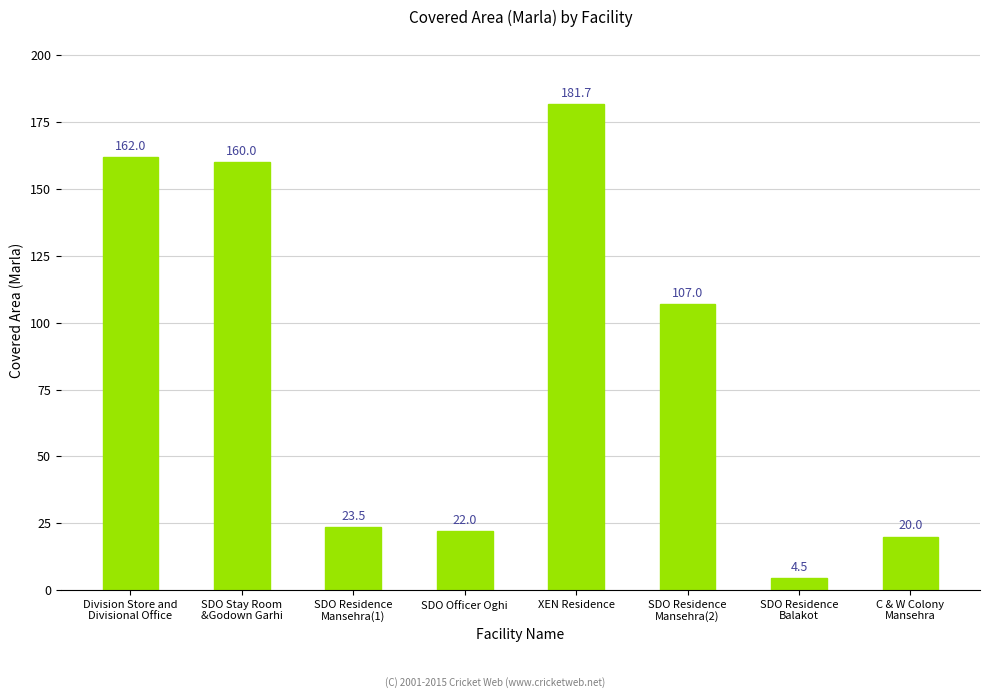

Reading left to right, what are all the values shown in this chart?

Division Store and
Divisional Office=162.0	SDO Stay Room
&Godown Garhi=160.0	SDO Residence
Mansehra(1)=23.5	SDO Officer Oghi=22.0	XEN Residence=181.7	SDO Residence
Mansehra(2)=107.0	SDO Residence
Balakot=4.5	C & W Colony
Mansehra=20.0